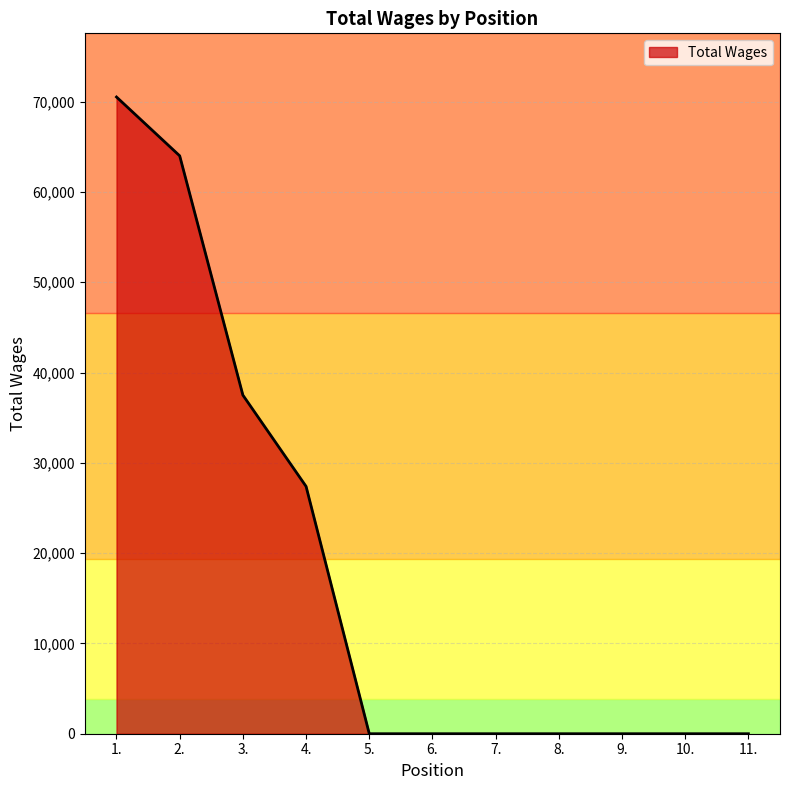

Is it true that the value at 3. is 14055?

False